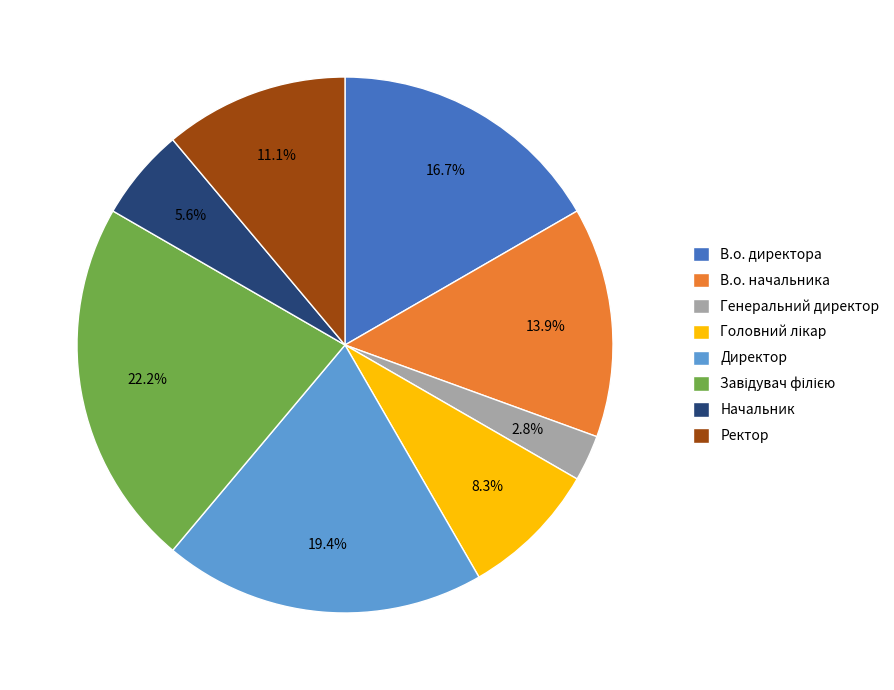

Does any single category account for the majority?

No